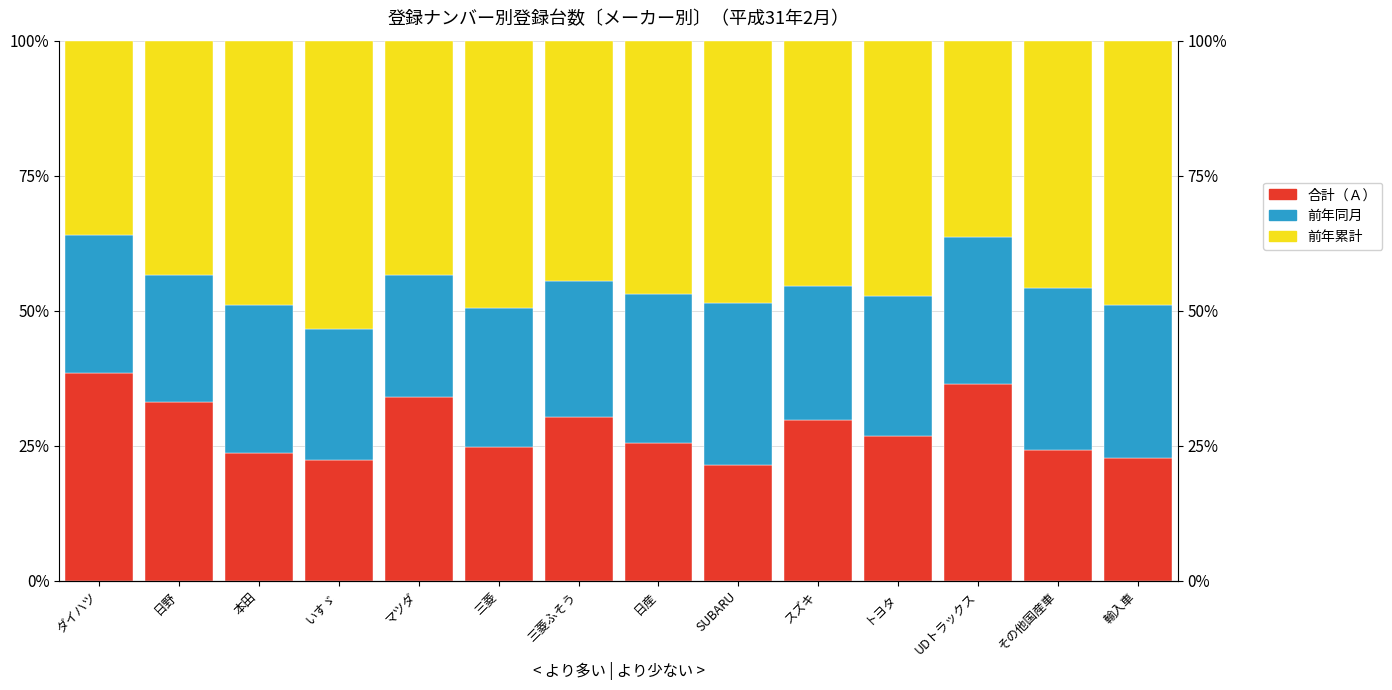

Reading left to right, list all the values displayed in this chart.

合計（Ａ）: ダイハツ=38.5	日野=33.1	本田=23.7	いすゞ=22.3	マツダ=34.0	三菱=24.8	三菱ふそう=30.3	日産=25.5	SUBARU=21.5	スズキ=29.8	トヨタ=26.8	UDトラックス=36.4	その他国産車=24.3	輸入車=22.8
前年同月: ダイハツ=25.4	日野=23.5	本田=27.4	いすゞ=24.3	マツダ=22.7	三菱=25.7	三菱ふそう=25.3	日産=27.6	SUBARU=30.0	スズキ=24.8	トヨタ=26.0	UDトラックス=27.3	その他国産車=30.0	輸入車=28.2
前年累計: ダイハツ=36.1	日野=43.4	本田=48.9	いすゞ=53.4	マツダ=43.4	三菱=49.5	三菱ふそう=44.4	日産=46.9	SUBARU=48.5	スズキ=45.4	トヨタ=47.2	UDトラックス=36.4	その他国産車=45.7	輸入車=49.0